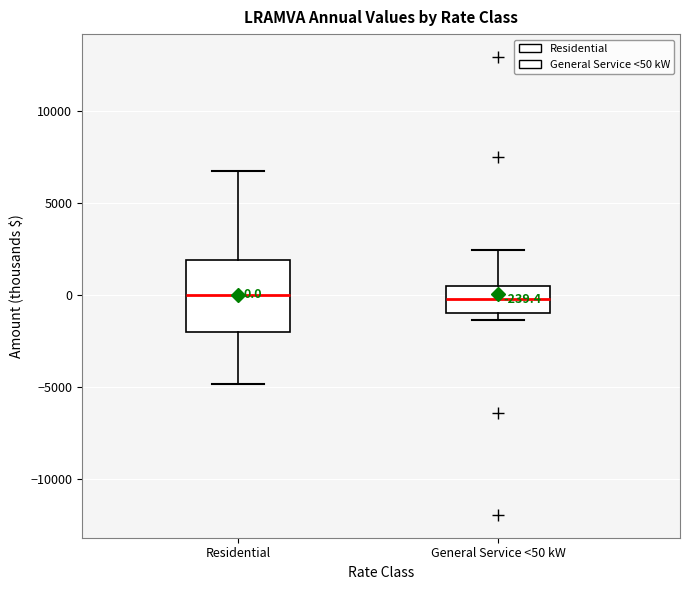

Comparing the boxes themselves (not the whiskers), which one is the tallest?

Residential